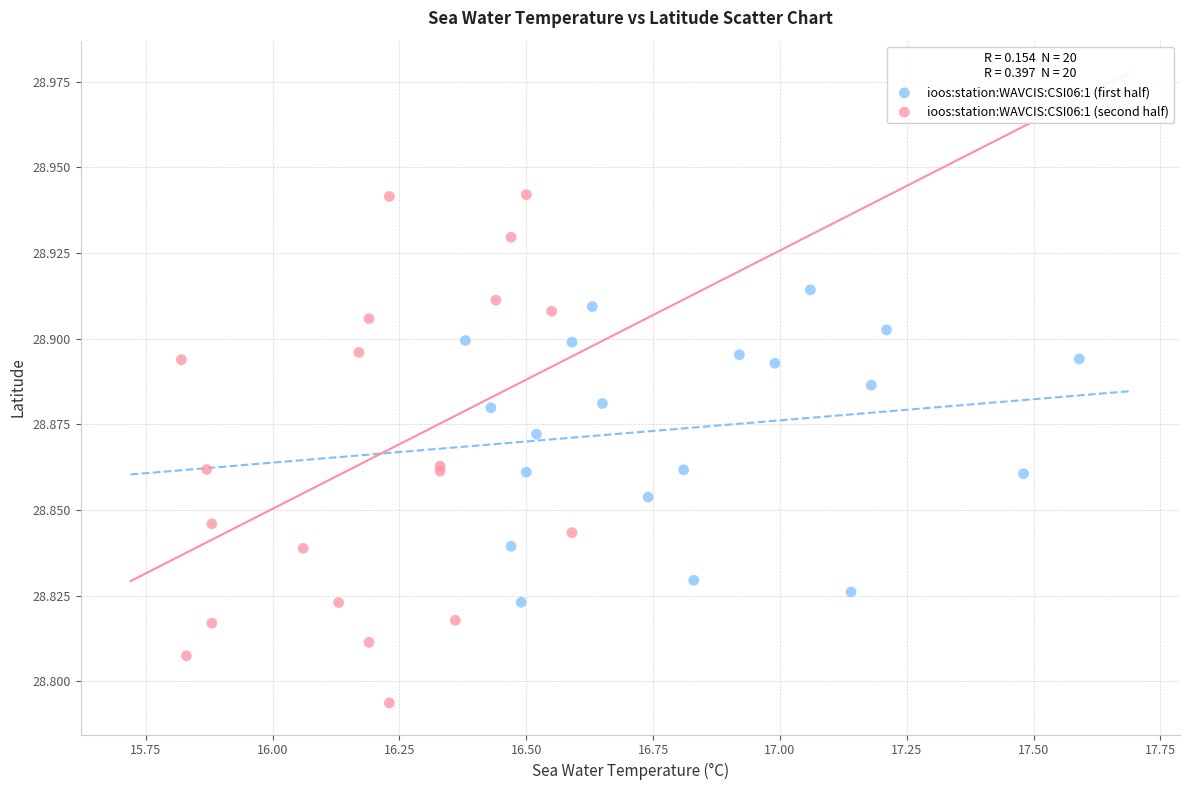

What are all the series names shown in the legend?

ioos:station:WAVCIS:CSI06:1 (first half), ioos:station:WAVCIS:CSI06:1 (second half)